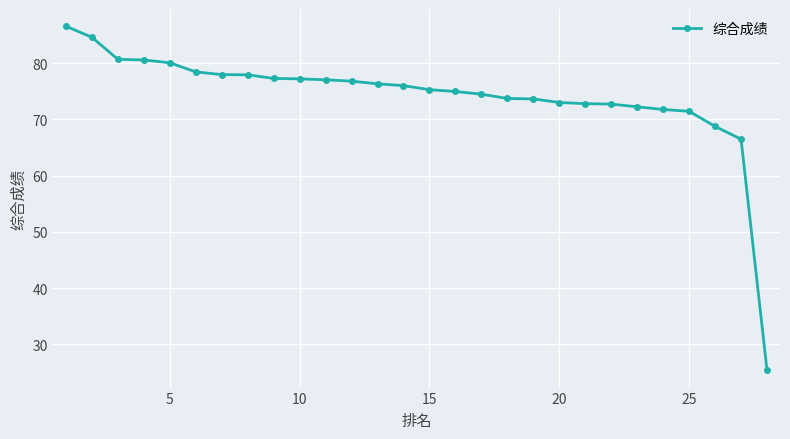

What is the value of the 10th point from the left?

77.2